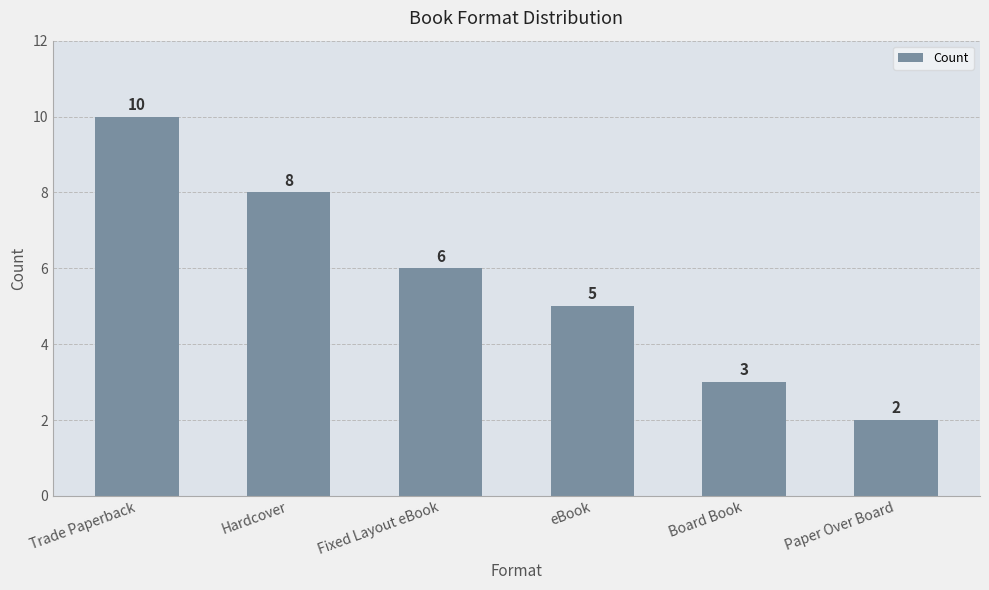

The value at Paper Over Board is 2. True or false?

True